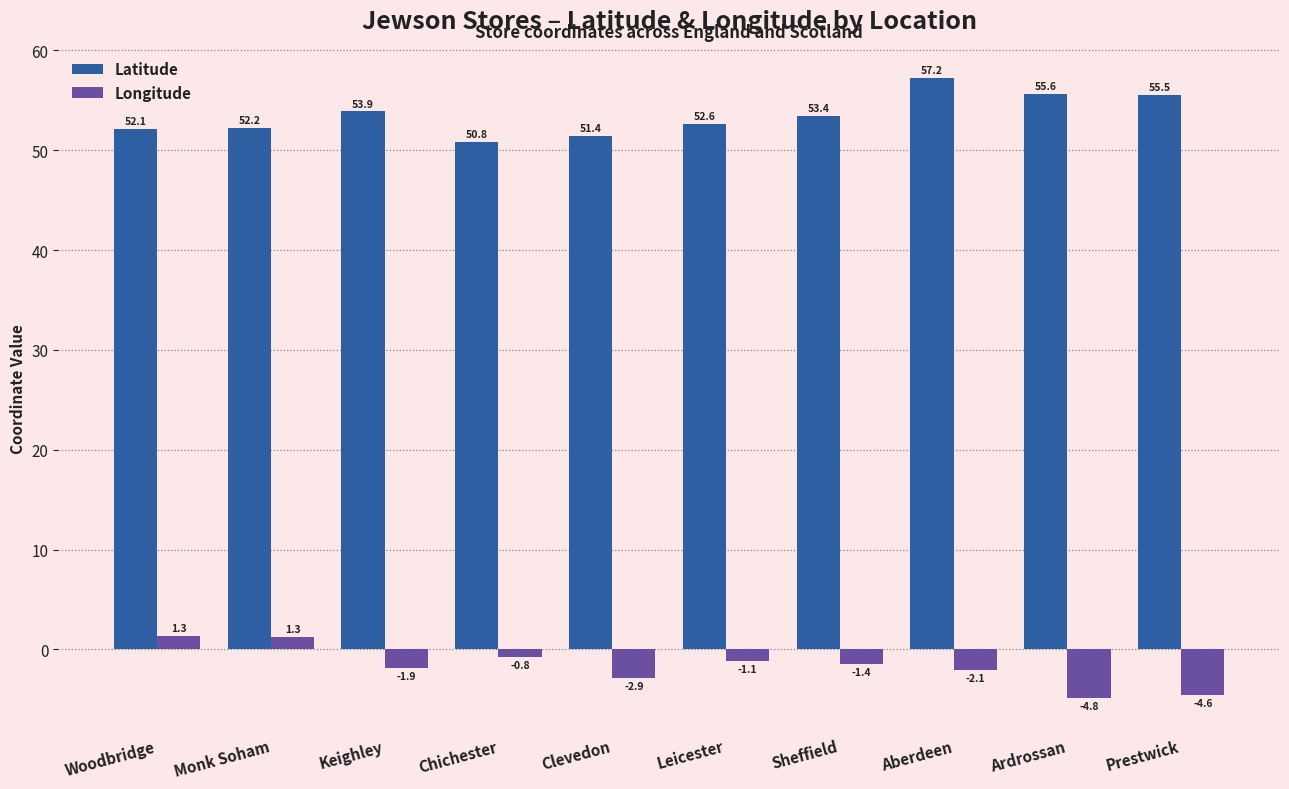

How many data points does each series have?

10